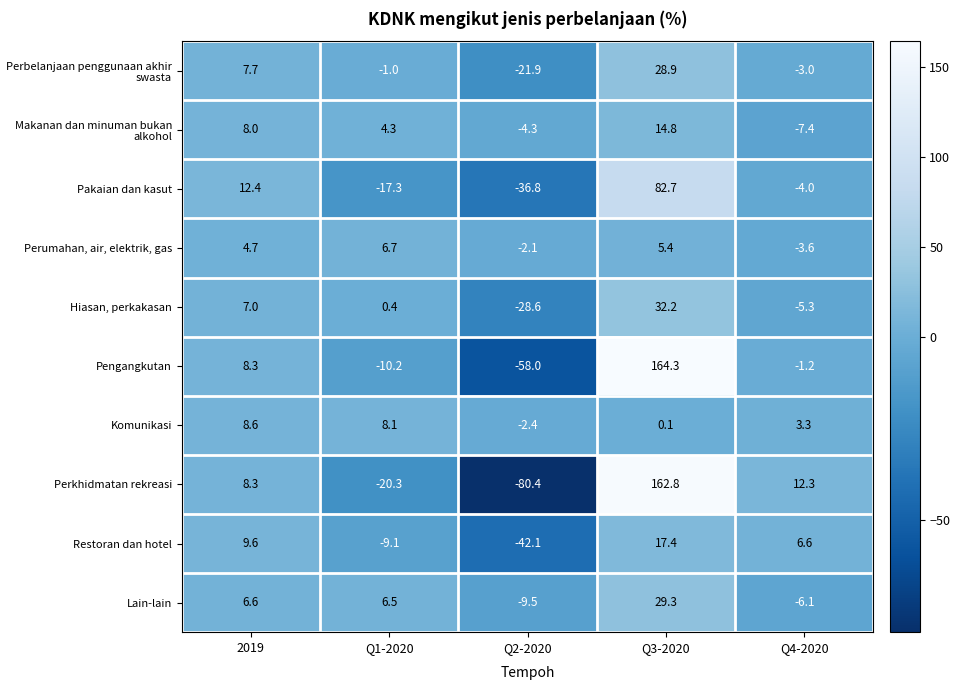

The value of Lain-lain at Q2-2020 is -9.5. True or false?

True